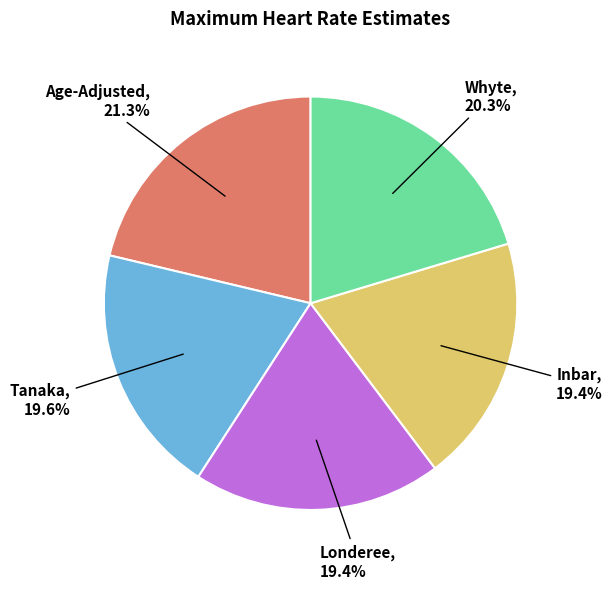

Is there a majority slice in this chart?

No